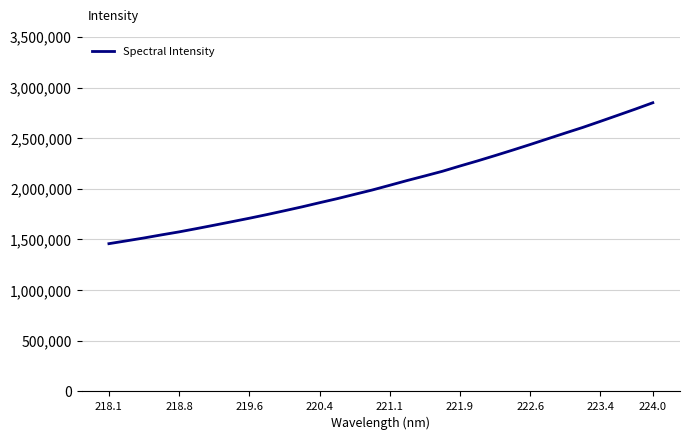

What is the minimum value shown in the chart?

1458680.0